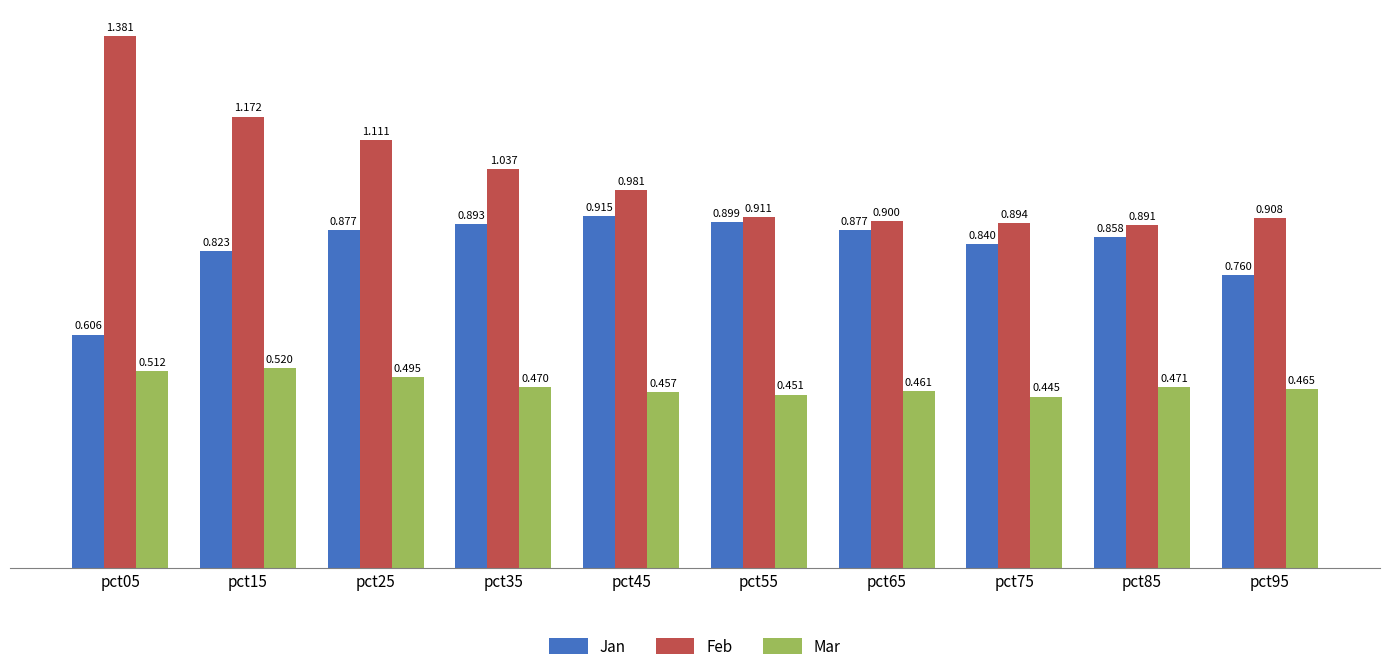

Which series has the widest spread of values?

Feb